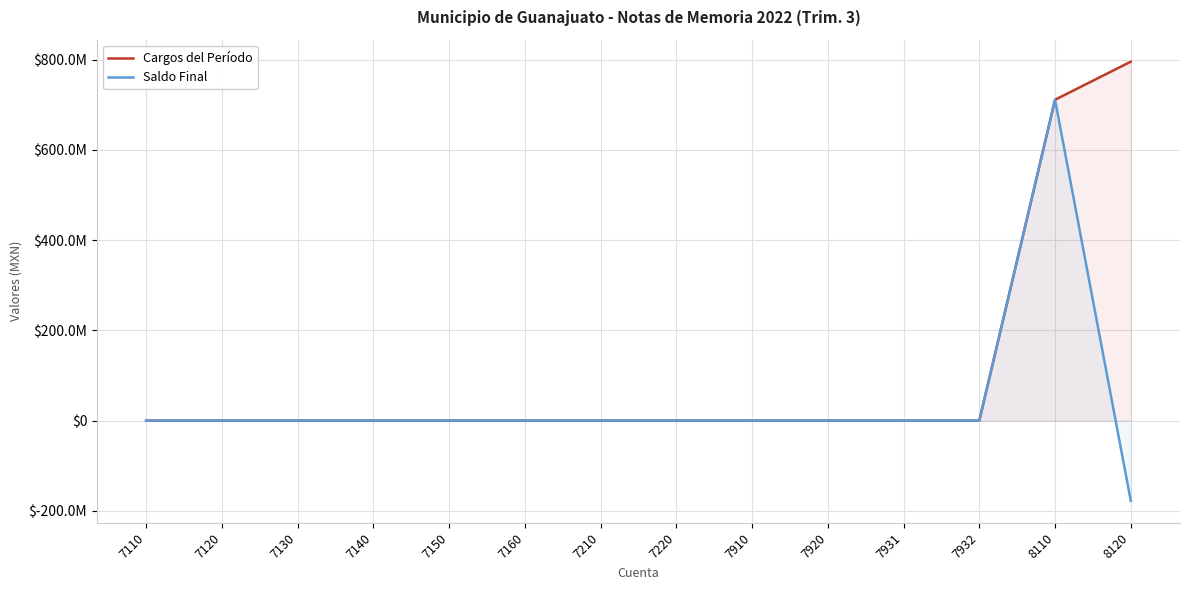

The Saldo Final series shows -241585909.2 at 8120. True or false?

False